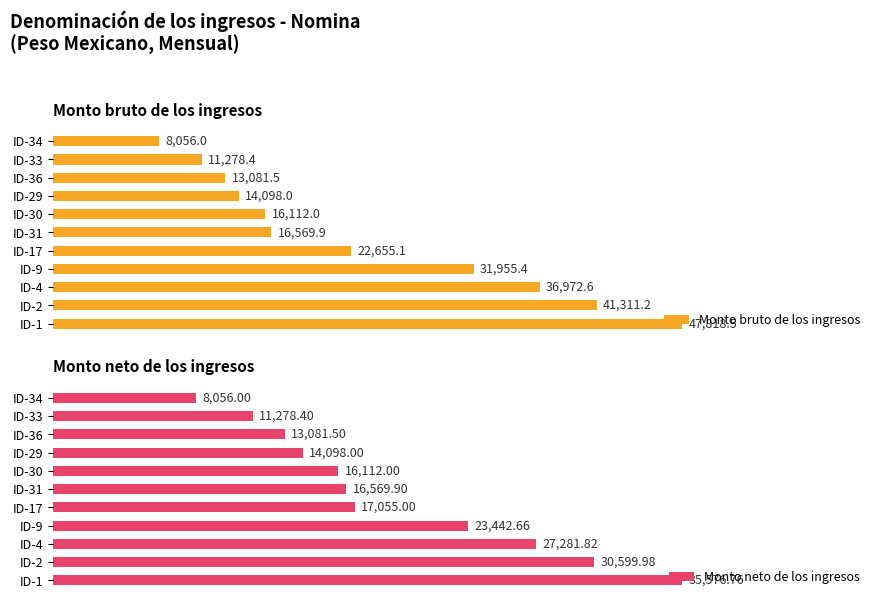

Which series has the largest total across all categories?

Monto neto de los ingresos